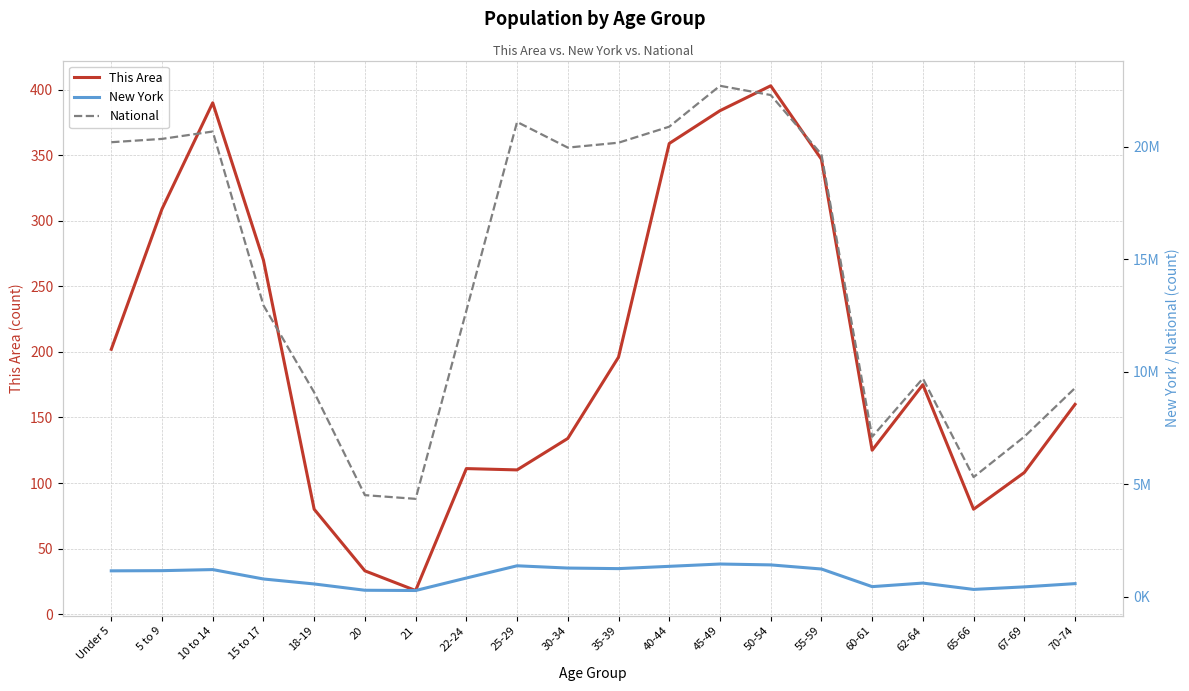

Reading left to right, transcribe all the data shown in this chart.

This Area: 202	309	390	270	80	33	18	111	110	134	196	359	384	403	347	125	175	80	108	160
New York: 1155822	1163955	1211456	793696	572582	293083	281596	836256	1380177	1279160	1254124	1355893	1458763	1419928	1237408	453993	612267	330160	443051	587391
National: 20201362	20348657	20677194	12954254	9086089	4519129	4354294	12712576	21101849	19962099	20179642	20890964	22708591	22298125	19664805	7113727	9704197	5319902	7115361	9278166